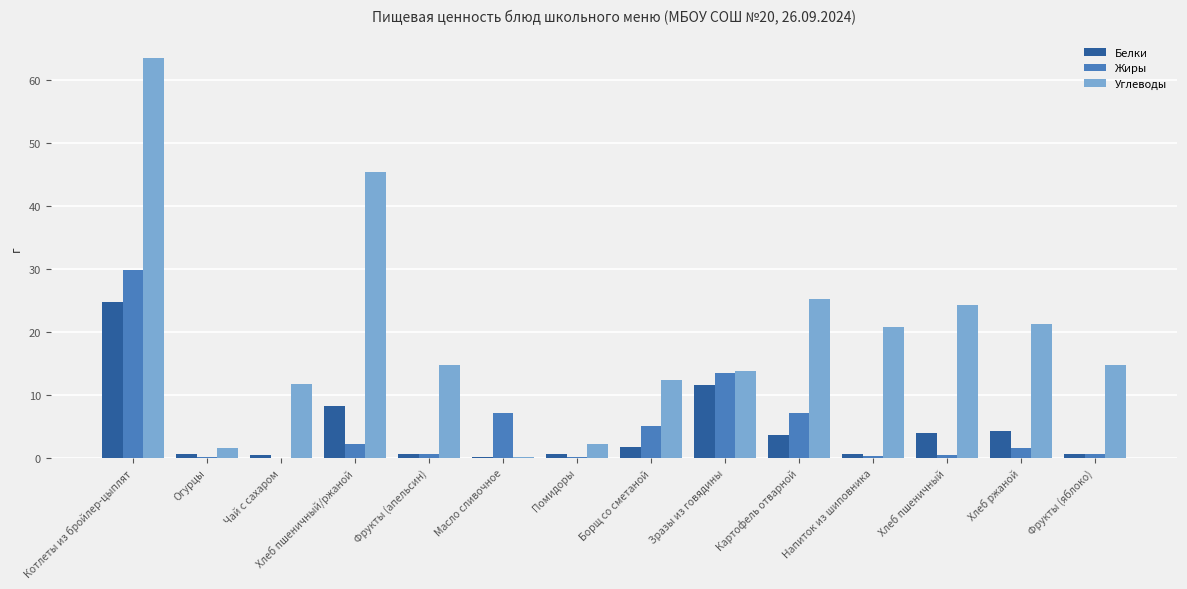

What is the average value of the Углеводы series?

19.4